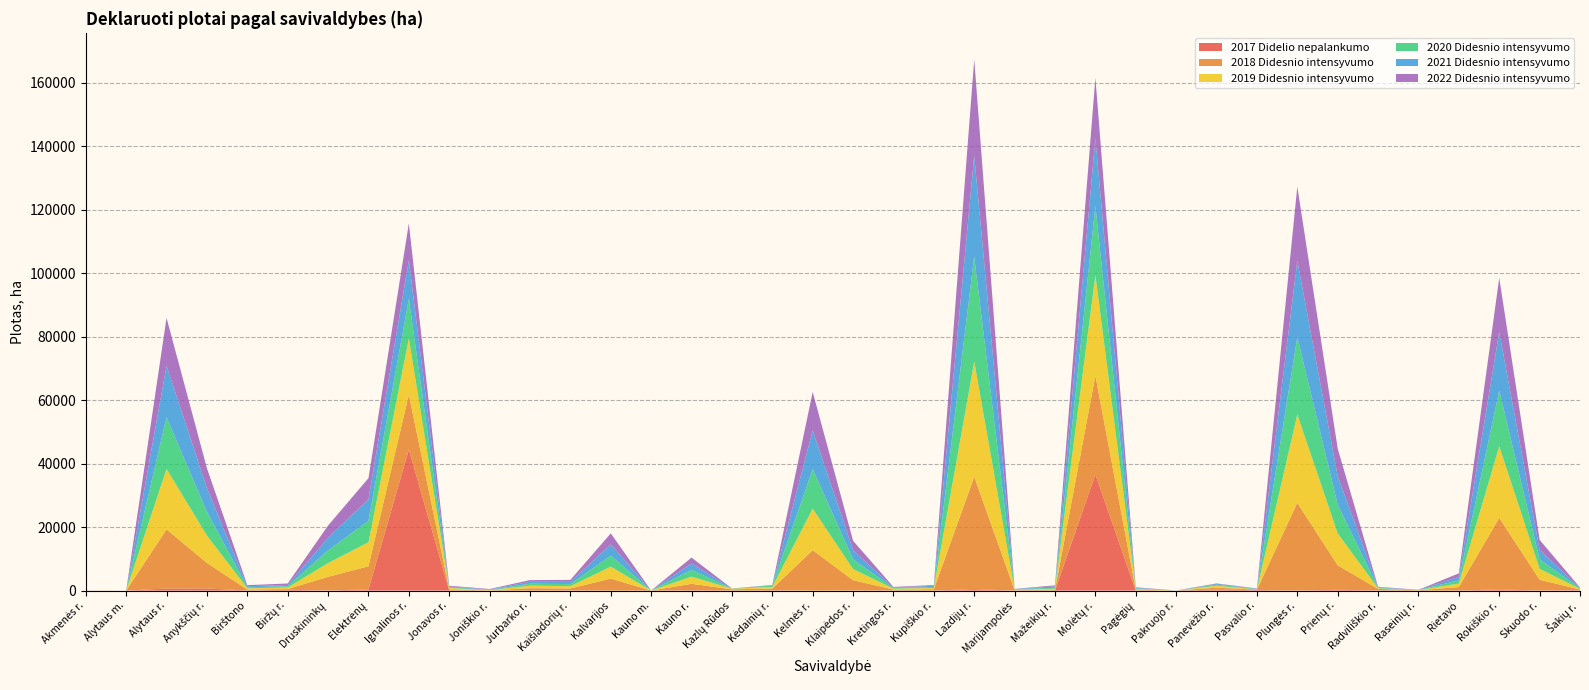

Reading right to left, list all the values displayed in this chart.

2017 Didelio nepalankumo: Šakių r.=136.6	Skuodo r.=0.0	Rokiškio r.=405.8	Rietavo=0.0	Raseinių r.=18.9	Radviliškio r.=72.0	Prienų r.=235.7	Plungės r.=73.6	Pasvalio r.=181.3	Panevėžio r.=302.0	Pakruojo r.=14.0	Pagėgių=36.7	Molėtų r.=36585.4	Mažeikių r.=0.0	Marijampolės=4.7	Lazdijų r.=451.3	Kupiškio r.=35.4	Kretingos r.=32.7	Klaipėdos r.=26.3	Kelmės r.=4.2	Kėdainių r.=125.2	Kazlų Rūdos=6.1	Kauno r.=118.7	Kauno m.=0.4	Kalvarijos=0.0	Kaišiadorių r.=64.4	Jurbarko r.=0.9	Joniškio r.=1.8	Jonavos r.=6.8	Ignalinos r.=44440.2	Elektrėnų=361.1	Druskininkų=51.7	Biržų r.=251.5	Birštono=42.0	Anykščių r.=667.5	Alytaus r.=638.8	Alytaus m.=0.0	Akmenės r.=9.9
2018 Didesnio intensyvumo: Šakių r.=196.4	Skuodo r.=3420.2	Rokiškio r.=22539.1	Rietavo=1102.1	Raseinių r.=95.3	Radviliškio r.=465.8	Prienų r.=7726.0	Plungės r.=27587.8	Pasvalio r.=132.3	Panevėžio r.=612.8	Pakruojo r.=3.4	Pagėgių=225.2	Molėtų r.=31150.9	Mažeikių r.=276.8	Marijampolės=129.9	Lazdijų r.=35408.7	Kupiškio r.=399.9	Kretingos r.=285.7	Klaipėdos r.=3256.2	Kelmės r.=12728.3	Kėdainių r.=518.0	Kazlų Rūdos=395.0	Kauno r.=2021.2	Kauno m.=4.8	Kalvarijos=3775.8	Kaišiadorių r.=592.4	Jurbarko r.=762.7	Joniškio r.=56.0	Jonavos r.=400.5	Ignalinos r.=17325.6	Elektrėnų=7300.1	Druskininkų=4292.8	Biržų r.=241.4	Birštono=293.6	Anykščių r.=8046.6	Alytaus r.=18648.2	Alytaus m.=0.0	Akmenės r.=20.5
2019 Didesnio intensyvumo: Šakių r.=196.5	Skuodo r.=3436.0	Rokiškio r.=22537.3	Rietavo=1119.7	Raseinių r.=19.3	Radviliškio r.=172.5	Prienų r.=10069.9	Plungės r.=27852.0	Pasvalio r.=62.1	Panevėžio r.=628.6	Pakruojo r.=10.6	Pagėgių=237.6	Molėtų r.=31698.9	Mažeikių r.=309.7	Marijampolės=146.4	Lazdijų r.=36340.2	Kupiškio r.=399.3	Kretingos r.=284.9	Klaipėdos r.=3501.8	Kelmės r.=13096.0	Kėdainių r.=508.3	Kazlų Rūdos=188.9	Kauno r.=2270.9	Kauno m.=15.5	Kalvarijos=3775.7	Kaišiadorių r.=741.3	Jurbarko r.=792.5	Joniškio r.=79.4	Jonavos r.=414.2	Ignalinos r.=17691.8	Elektrėnų=7574.9	Druskininkų=4345.3	Biržų r.=463.9	Birštono=379.9	Anykščių r.=8635.9	Alytaus r.=19061.5	Alytaus m.=8.9	Akmenės r.=20.9
2020 Didesnio intensyvumo: Šakių r.=156.3	Skuodo r.=2993.3	Rokiškio r.=17519.2	Rietavo=1002.2	Raseinių r.=41.0	Radviliškio r.=155.7	Prienų r.=9079.0	Plungės r.=24395.8	Pasvalio r.=101.1	Panevėžio r.=319.9	Pakruojo r.=6.2	Pagėgių=195.2	Molėtų r.=21772.3	Mažeikių r.=301.3	Marijampolės=161.2	Lazdijų r.=33063.2	Kupiškio r.=337.5	Kretingos r.=213.4	Klaipėdos r.=3035.3	Kelmės r.=12440.3	Kėdainių r.=460.0	Kazlų Rūdos=18.3	Kauno r.=2118.9	Kauno m.=6.7	Kalvarijos=3468.4	Kaišiadorių r.=652.4	Jurbarko r.=618.0	Joniškio r.=99.8	Jonavos r.=208.0	Ignalinos r.=12471.8	Elektrėnų=6769.8	Druskininkų=3999.7	Biržų r.=405.7	Birštono=325.4	Anykščių r.=7496.6	Alytaus r.=16307.0	Alytaus m.=0.0	Akmenės r.=1.0
2021 Didesnio intensyvumo: Šakių r.=157.1	Skuodo r.=2965.6	Rokiškio r.=18523.7	Rietavo=1075.3	Raseinių r.=40.2	Radviliškio r.=170.9	Prienų r.=8969.3	Plungės r.=24044.3	Pasvalio r.=101.8	Panevėžio r.=290.6	Pakruojo r.=0.0	Pagėgių=182.6	Molėtų r.=21300.7	Mažeikių r.=438.4	Marijampolės=65.7	Lazdijų r.=31843.0	Kupiškio r.=332.8	Kretingos r.=172.7	Klaipėdos r.=2928.6	Kelmės r.=12258.8	Kėdainių r.=62.5	Kazlų Rūdos=34.0	Kauno r.=2012.6	Kauno m.=6.7	Kalvarijos=3536.3	Kaišiadorių r.=707.5	Jurbarko r.=614.0	Joniškio r.=122.1	Jonavos r.=244.4	Ignalinos r.=12182.1	Elektrėnų=6778.0	Druskininkų=3949.2	Biržų r.=418.5	Birštono=334.9	Anykščių r.=7397.8	Alytaus r.=16213.9	Alytaus m.=0.0	Akmenės r.=0.0
2022 Didesnio intensyvumo: Šakių r.=141.6	Skuodo r.=3162.7	Rokiškio r.=17029.4	Rietavo=1135.3	Raseinių r.=36.6	Radviliškio r.=168.6	Prienų r.=8690.5	Plungės r.=23332.4	Pasvalio r.=99.7	Panevėžio r.=102.2	Pakruojo r.=8.1	Pagėgių=148.8	Molėtų r.=19099.0	Mažeikių r.=321.6	Marijampolės=36.2	Lazdijų r.=30291.5	Kupiškio r.=245.5	Kretingos r.=168.9	Klaipėdos r.=2948.3	Kelmės r.=12080.2	Kėdainių r.=99.7	Kazlų Rūdos=31.3	Kauno r.=1855.8	Kauno m.=6.4	Kalvarijos=3476.2	Kaišiadorių r.=614.3	Jurbarko r.=523.6	Joniškio r.=132.3	Jonavos r.=256.7	Ignalinos r.=11623.8	Elektrėnų=6653.2	Druskininkų=3861.9	Biržų r.=459.8	Birštono=338.5	Anykščių r.=6312.1	Alytaus r.=15064.5	Alytaus m.=0.0	Akmenės r.=0.0